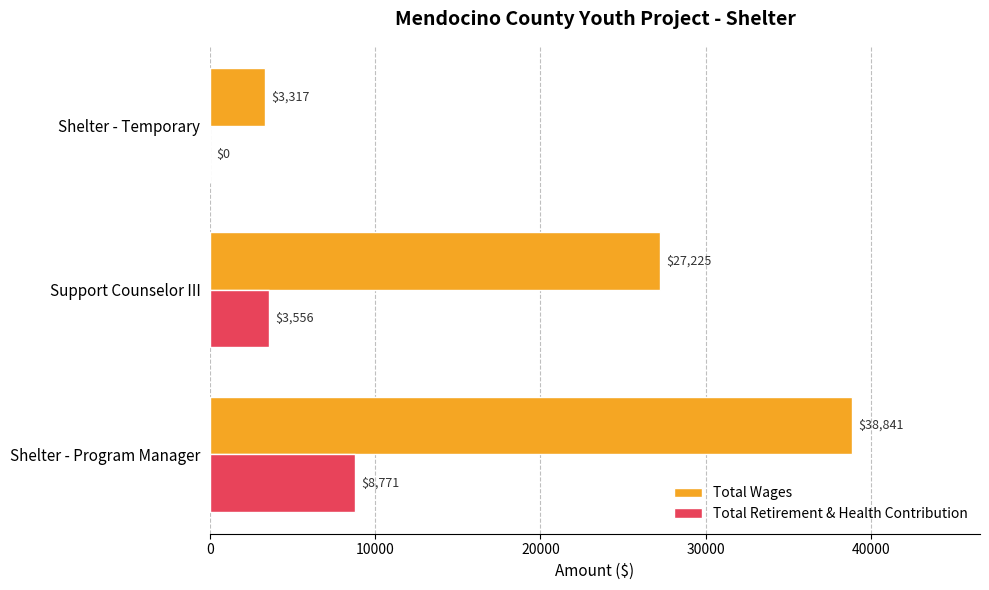

What is the sum of the Total Retirement & Health Contribution values at Shelter - Program Manager and Shelter - Temporary?

8771